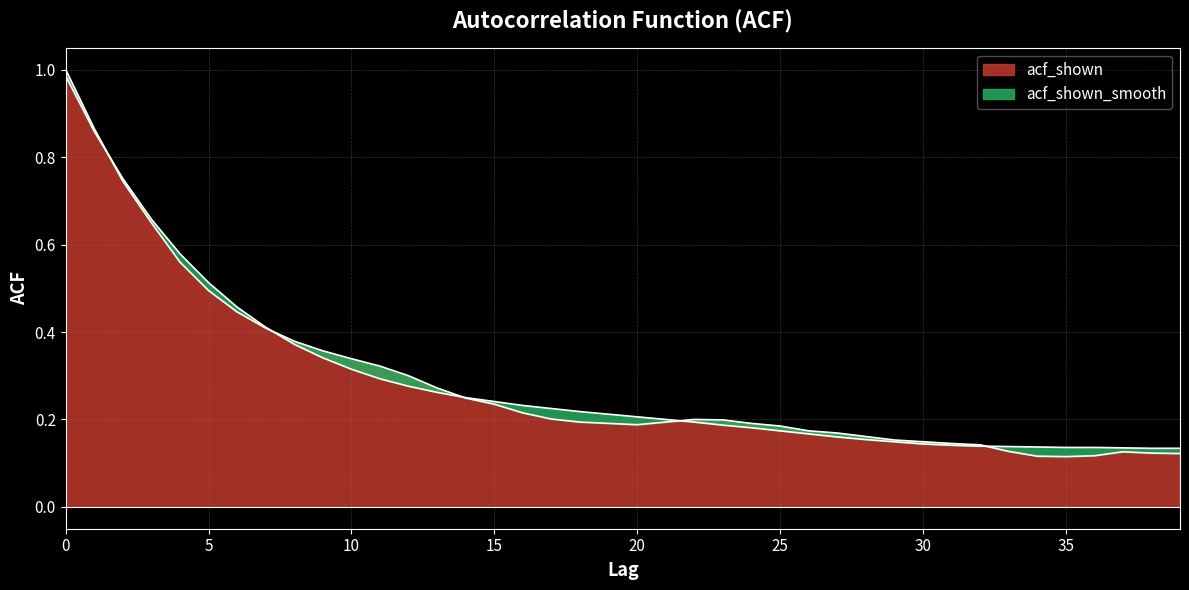

The value of acf_shown_smooth at 12 is 0.3. True or false?

True